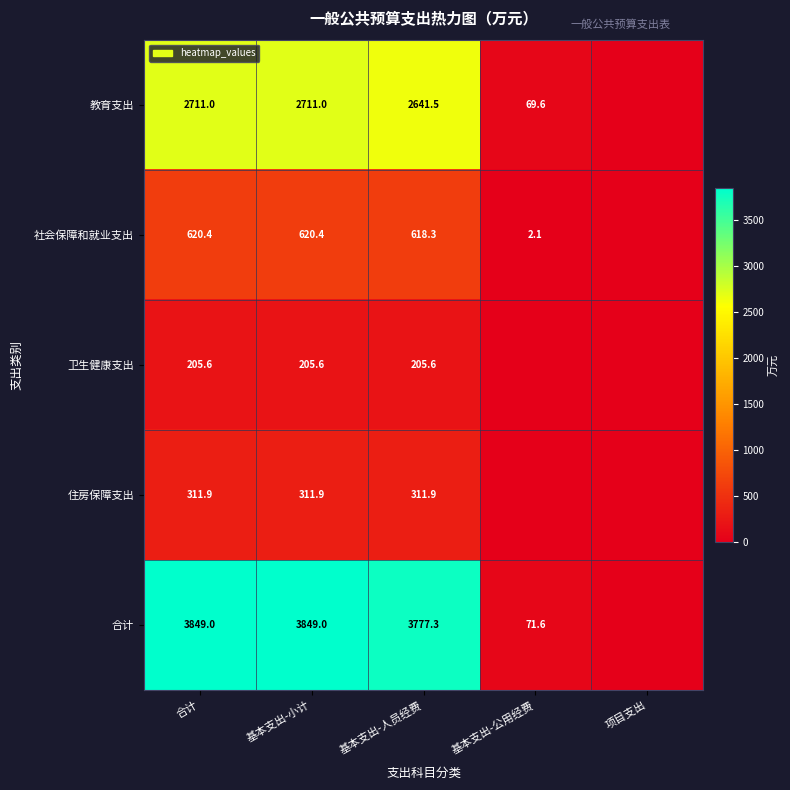

What is the spread (max minus min) of values at 基本支出-小计?

3643.4